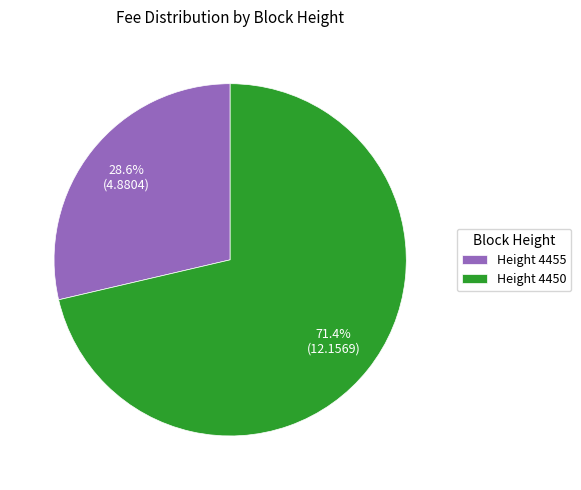

How many segments does this pie chart have?

2